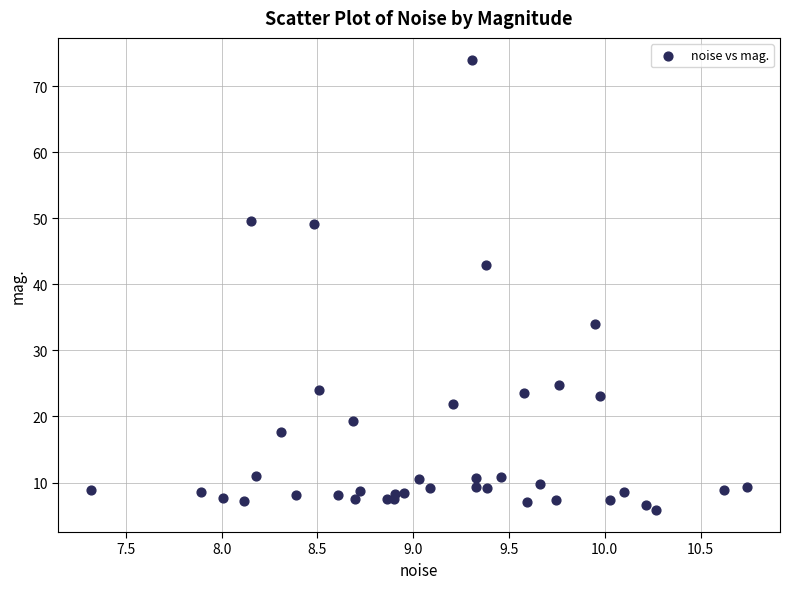

What Y value in the scatter plot is closest to 39?

43.0